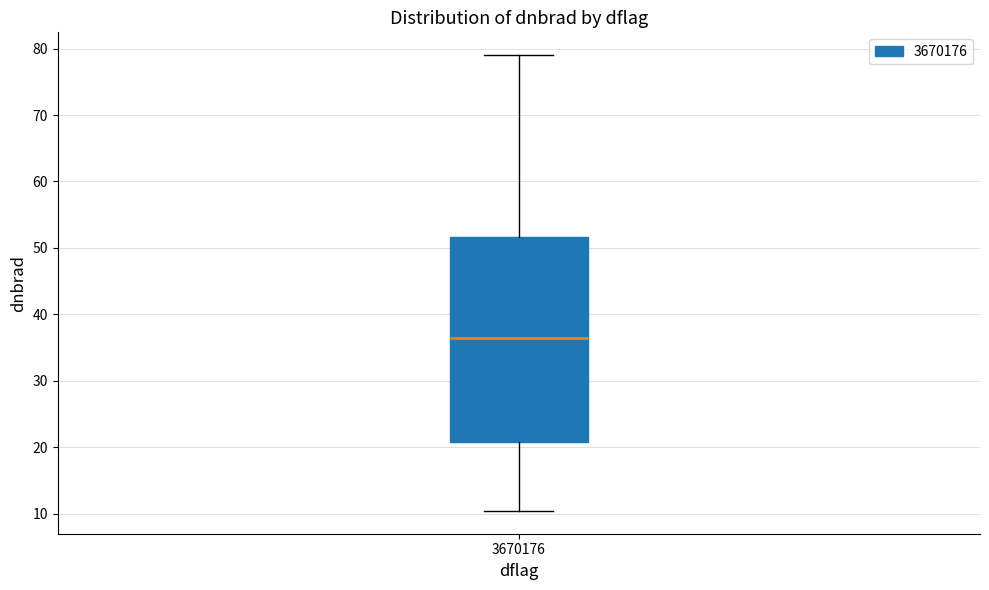

Read this box plot against the y-axis: the position of the median line, the range covered by the box, and the ends of both whiskers. The values are not printed on the chart, so give them approximately, as read against the axis.

median 36, box 21 to 52, whiskers 10 to 79